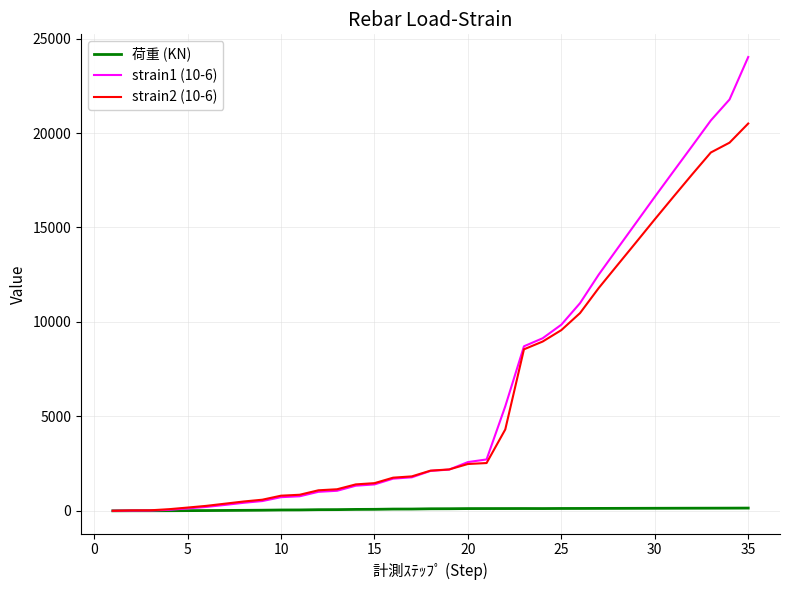

Is this an area chart (filled region under the line)?

No